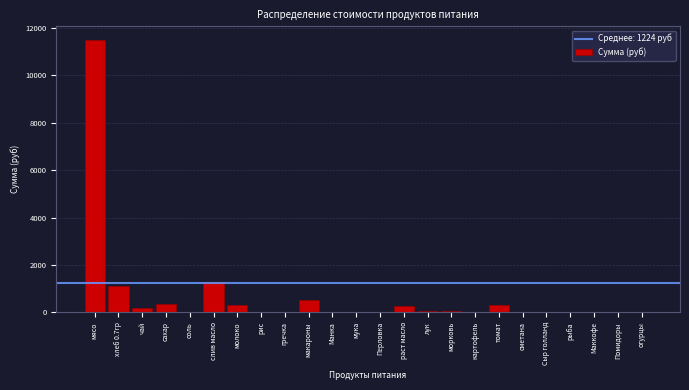

What value does the data have at томат?

299.8